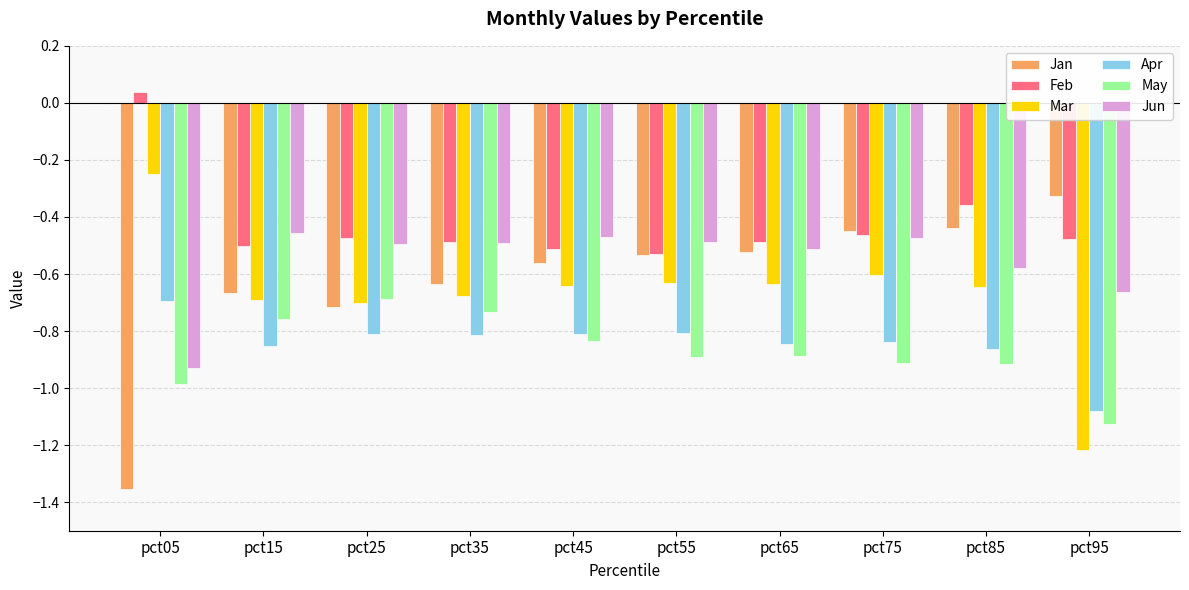

Which series has the largest total across all categories?

Feb